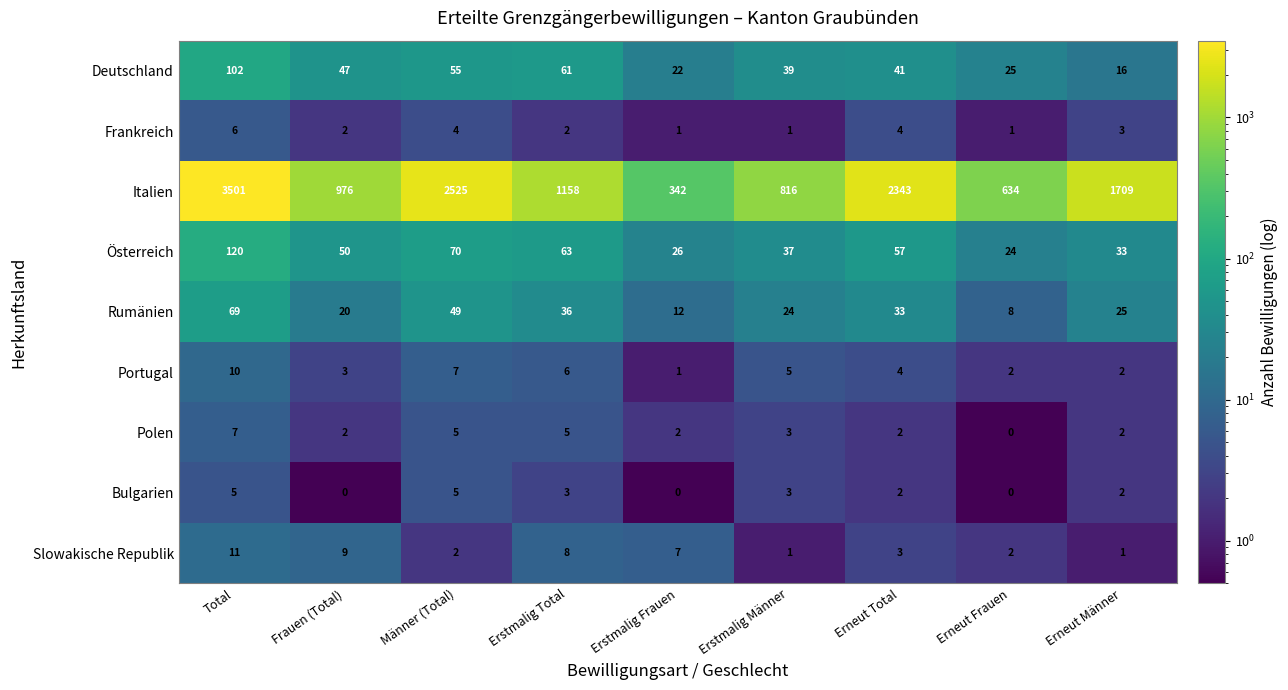

At which category is the sum across all series the highest?

Total